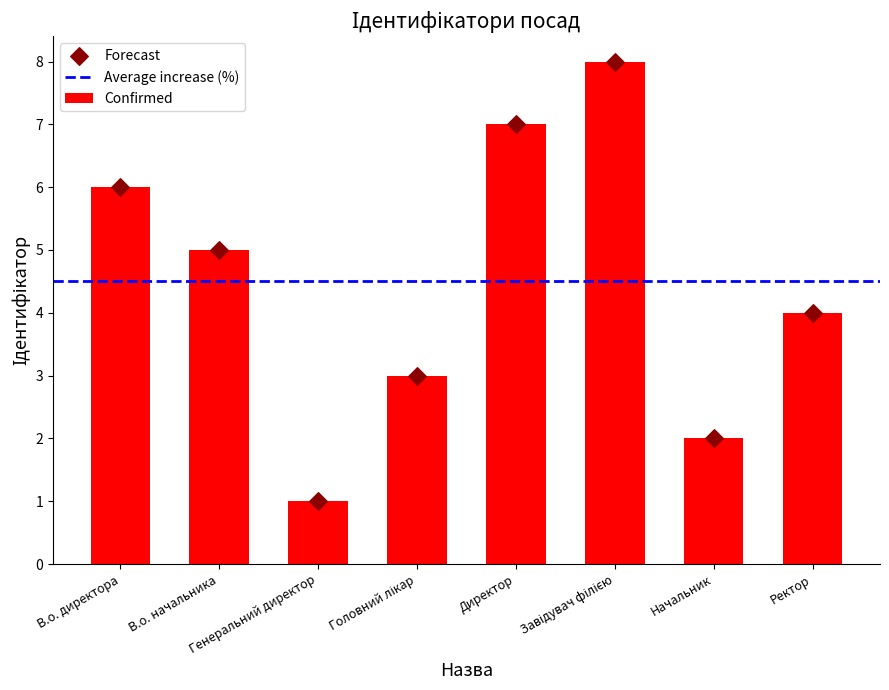

What is the ratio of the value at Головний лікар to the value at Директор?

0.4